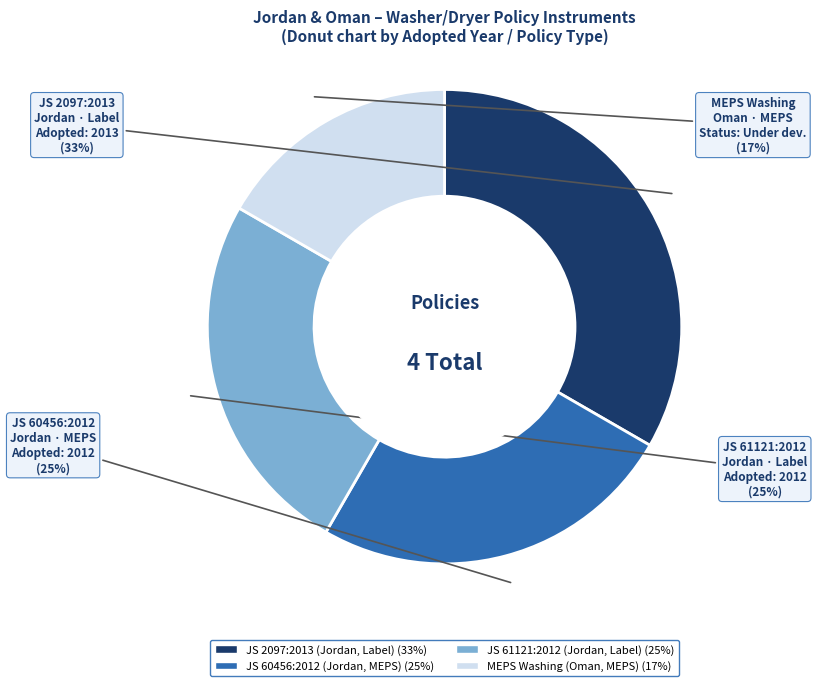

Count the number of slices in the pie.

4